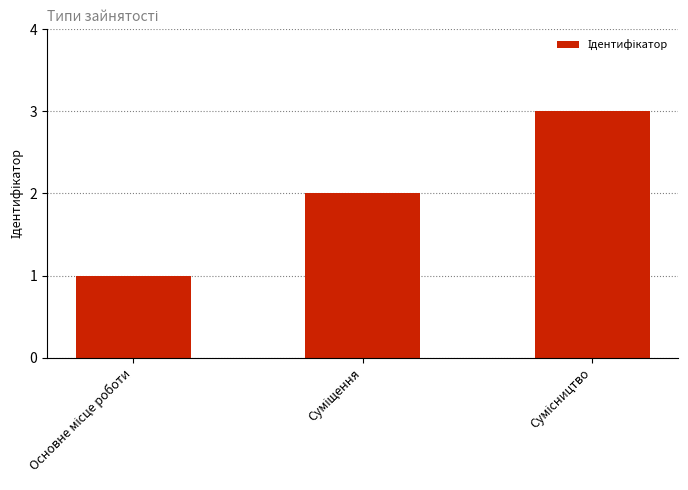

What is the greatest value displayed?

3